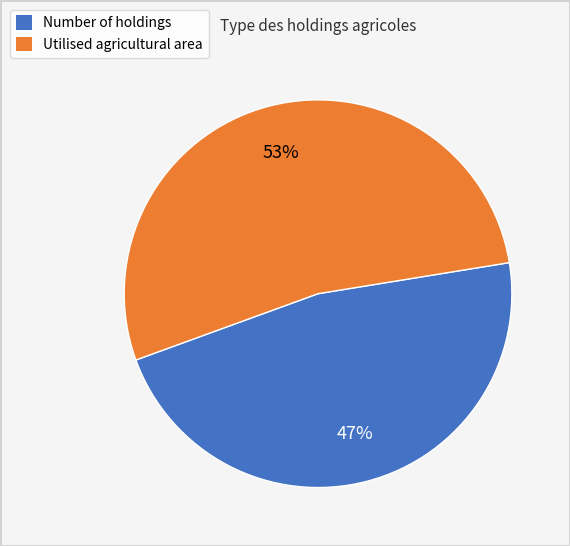

To the nearest percent, what percentage of the pie is Utilised agricultural area?

53%